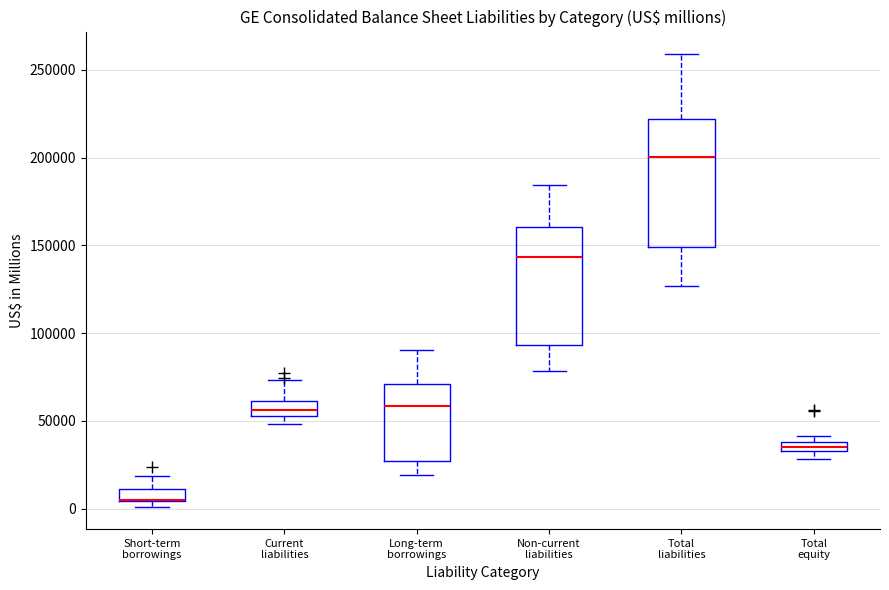

Where does the upper whisker of the box for Short-term borrowings end on the y-axis? The values are not printed on the chart, so give them approximately, as read against the axis.

20000